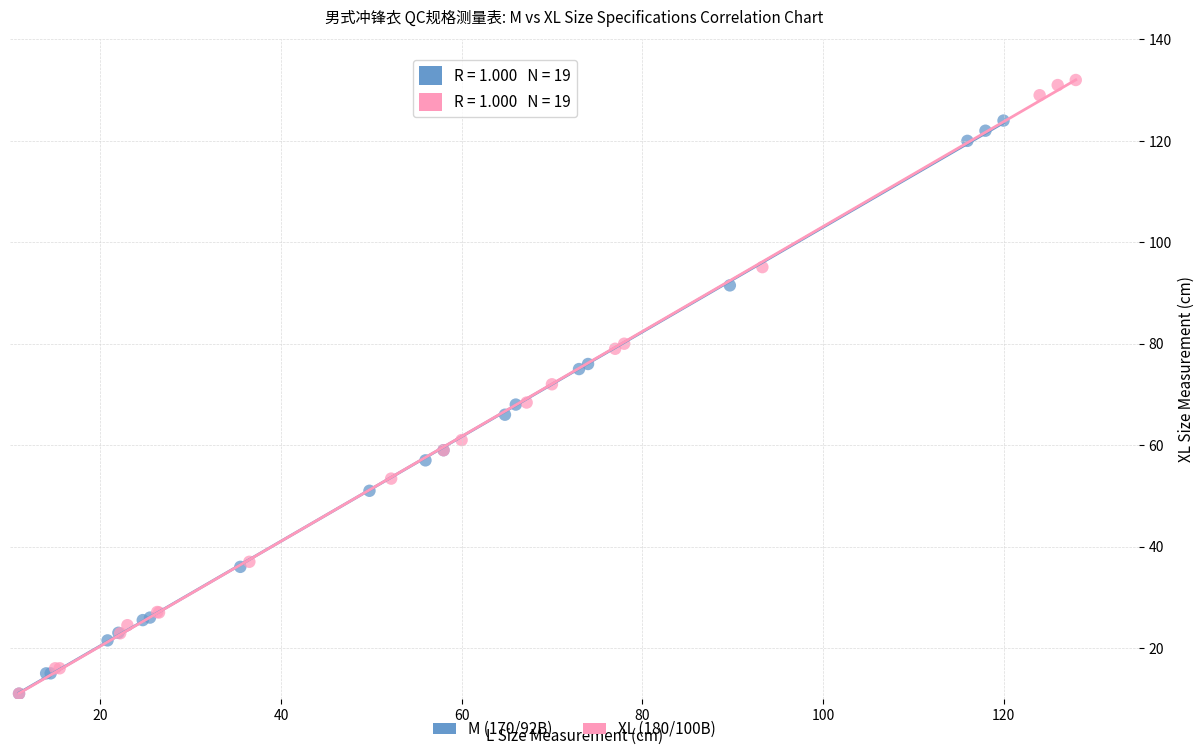

Which series has the largest Y range (max minus min)?

XL (180/100B)